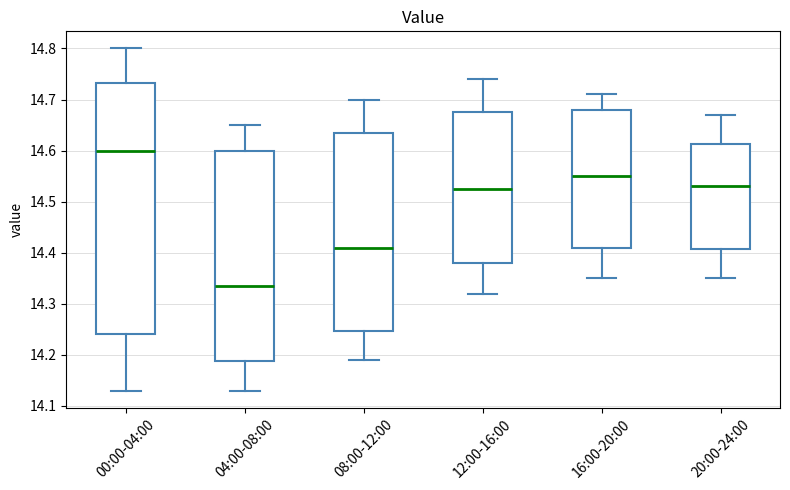

Where is the lower edge of the box for 20:00-24:00 on the y-axis? The values are not printed on the chart, so give them approximately, as read against the axis.

14.41